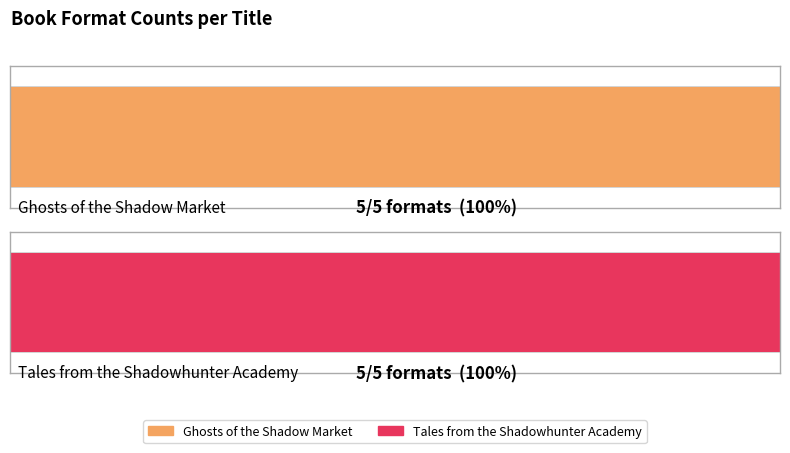

List the labels in order of Audio Download value, smallest first.

Ghosts of the Shadow Market, Tales from the Shadowhunter Academy